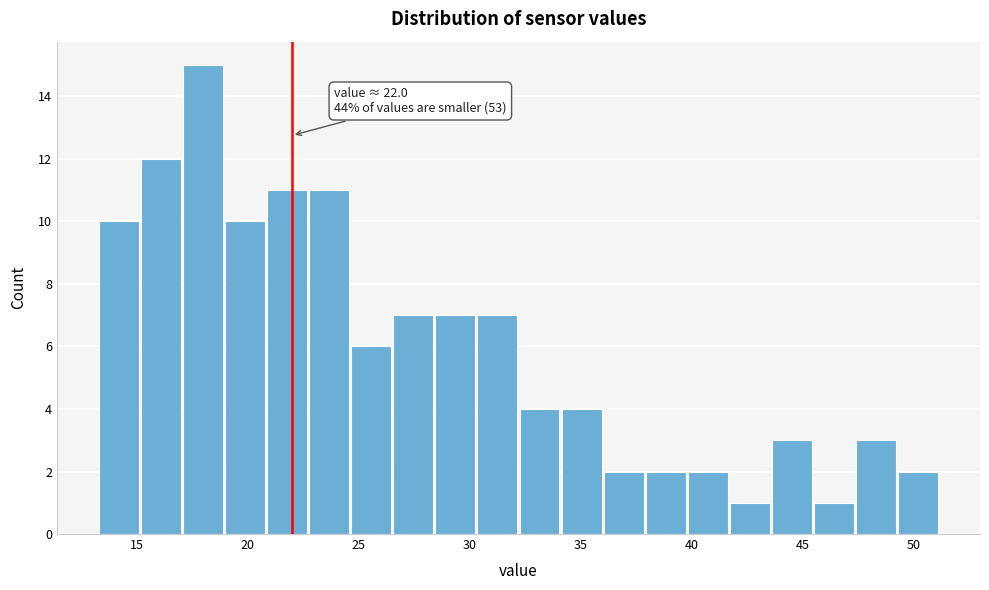

Around what value on the x-axis is the tallest bar? Give the approximate position of its centre, as read against the axis.

18.0